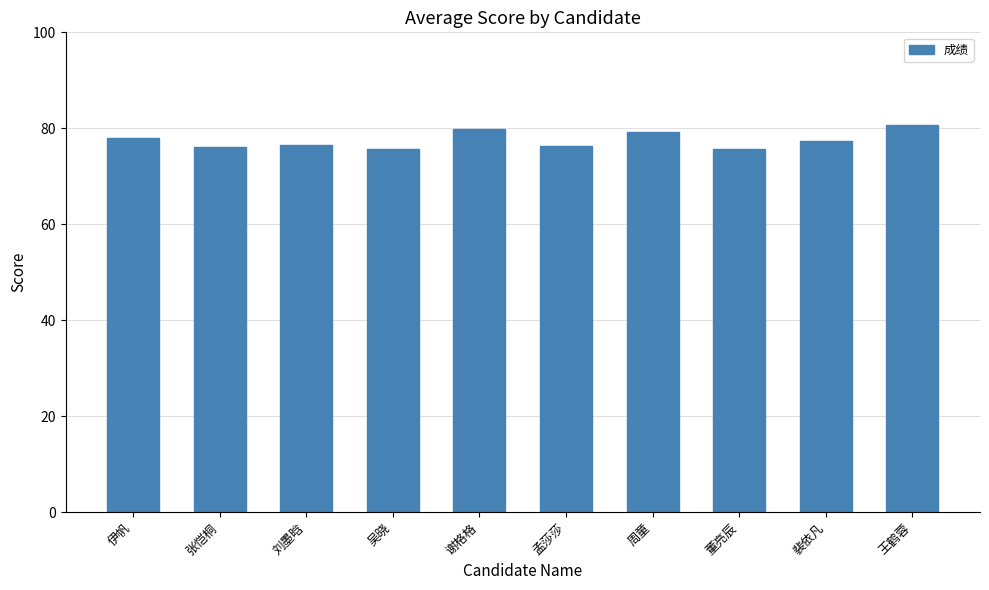

What position from the left is 谢格格?

5